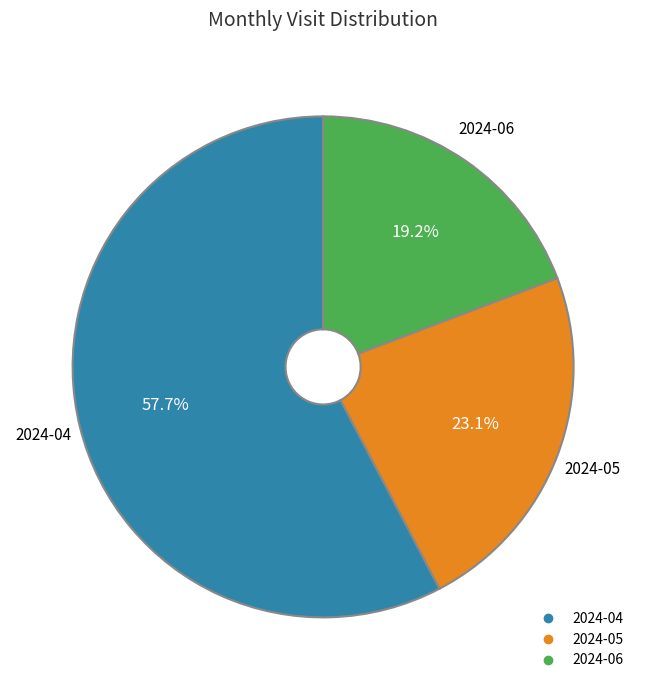

What percentage is the 2024-06 slice, to the nearest percent?

19%